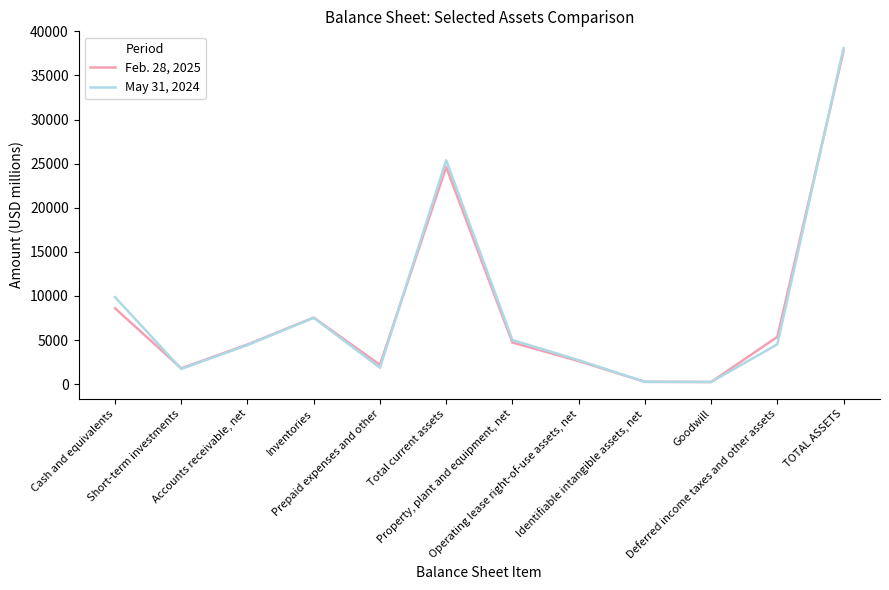

Rank the categories by Feb. 28, 2025 value from highest to lowest.

TOTAL ASSETS, Total current assets, Cash and equivalents, Inventories, Deferred income taxes and other assets, Property, plant and equipment, net, Accounts receivable, net, Operating lease right-of-use assets, net, Prepaid expenses and other, Short-term investments, Identifiable intangible assets, net, Goodwill